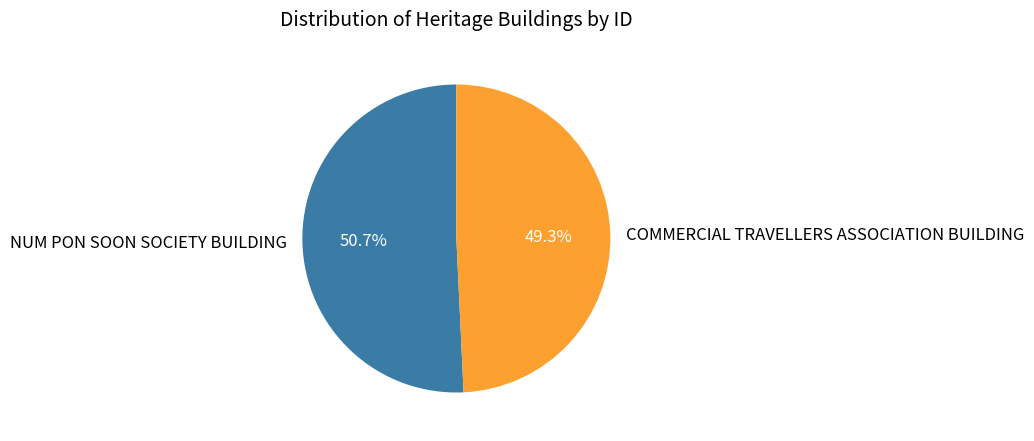

What percentage is the NUM PON SOON SOCIETY BUILDING slice, to the nearest percent?

51%